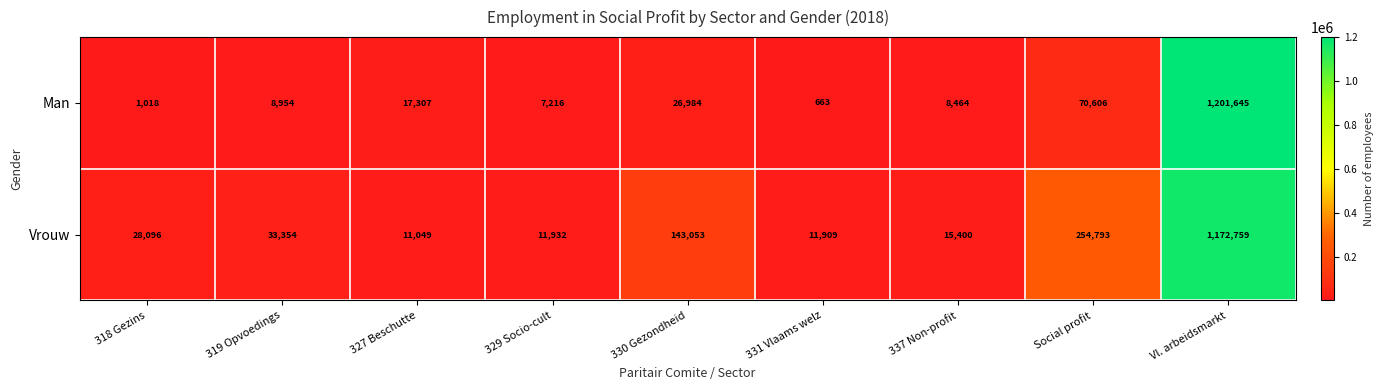

Reading left to right, extract all data points from this chart.

Man: 1018	8954	17307	7216	26984	663	8464	70606	1201645
Vrouw: 28096	33354	11049	11932	143053	11909	15400	254793	1172759